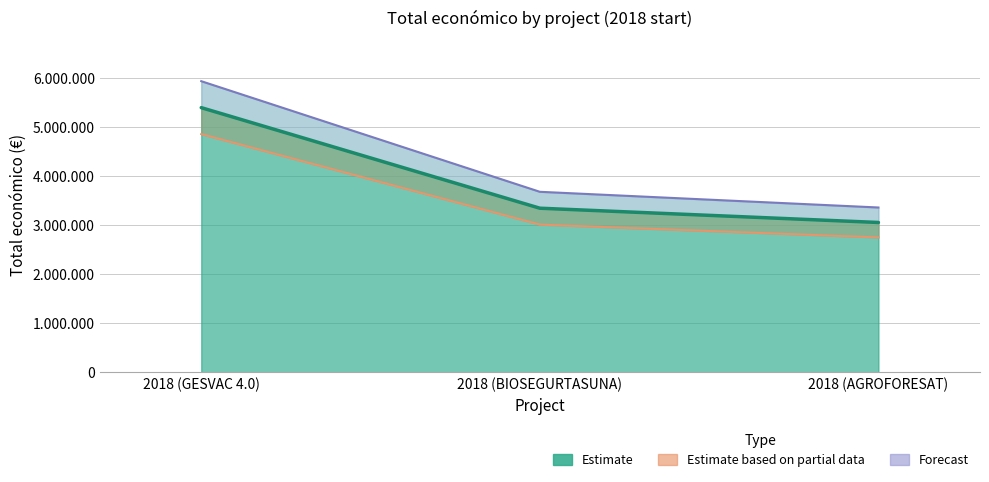

What position from the left is 2018 (AGROFORESAT)?

3